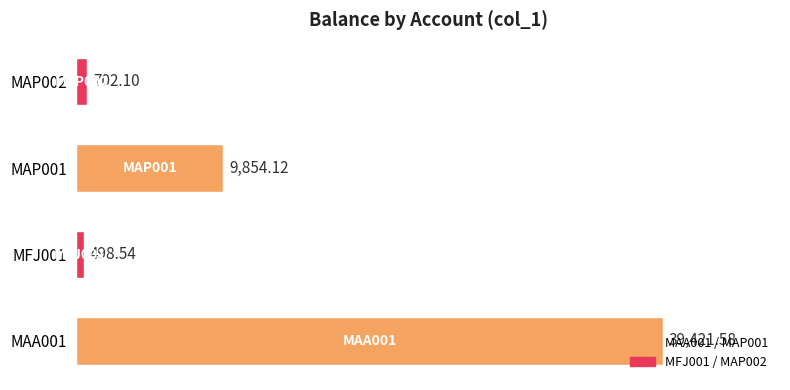

What is the average value?

12619.1